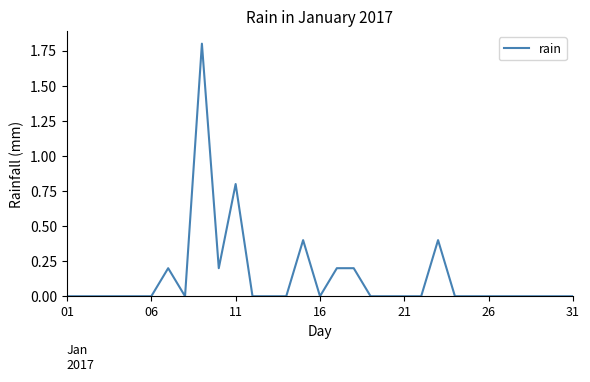

Reading right to left, list all the values displayed in this chart.

0.0	0.0	0.0	0.0	0.0	0.0	0.0	0.0	0.4	0.0	0.0	0.0	0.0	0.2	0.2	0.0	0.4	0.0	0.0	0.0	0.8	0.2	1.8	0.0	0.2	0.0	0.0	0.0	0.0	0.0	0.0